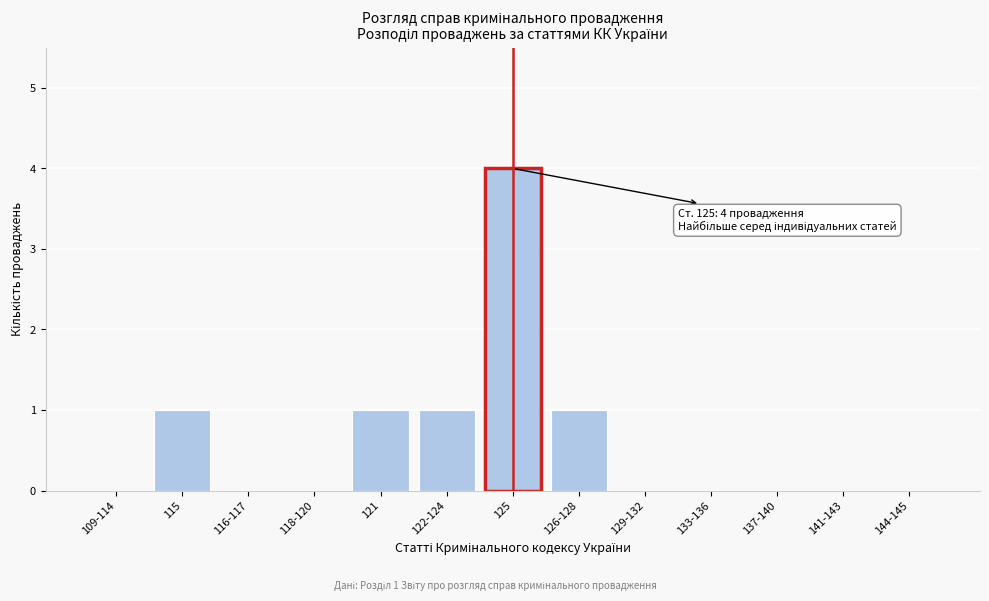

Reading left to right, what are all the values shown in this chart?

109-114=0	115=1	116-117=0	118-120=0	121=1	122-124=1	125=4	126-128=1	129-132=0	133-136=0	137-140=0	141-143=0	144-145=0